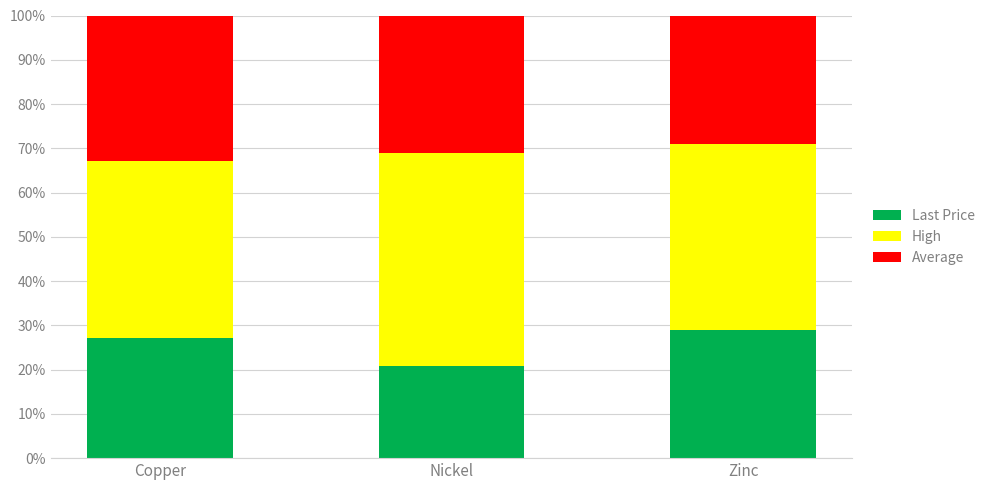

What is the total value across all series at Copper?

100.0